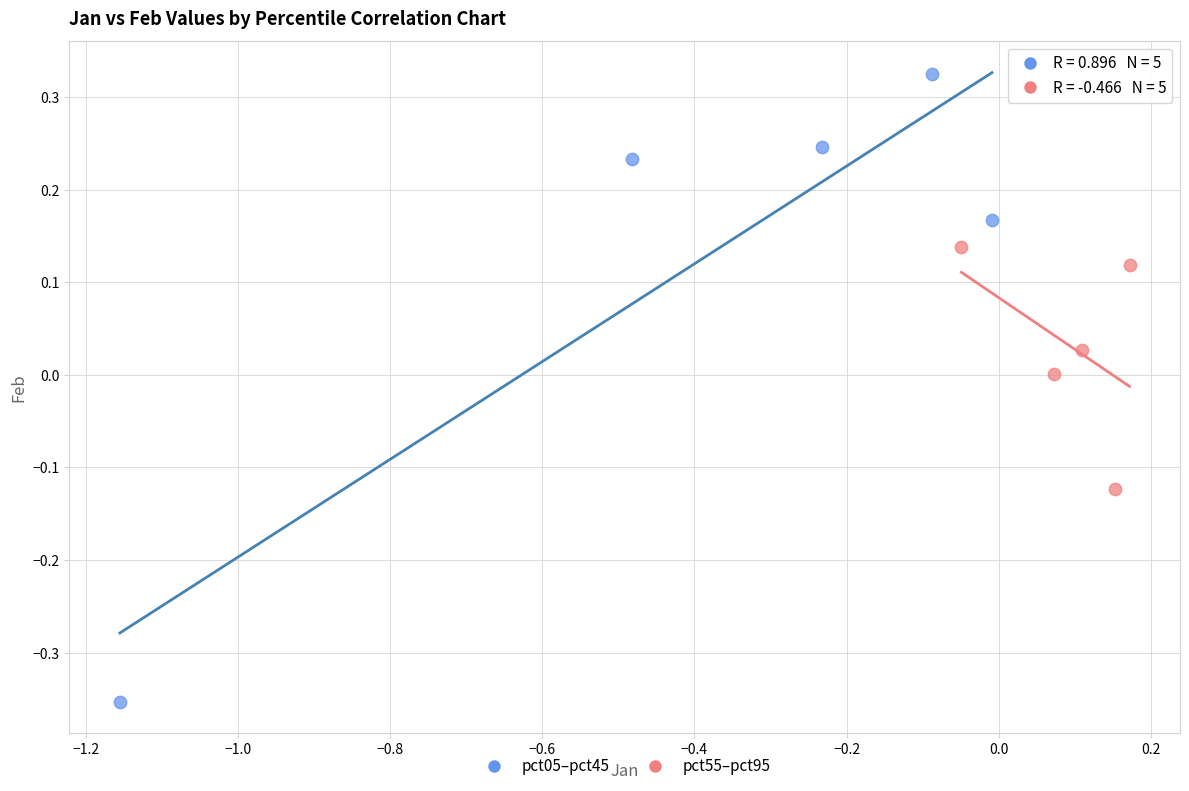

Which series contains the highest Y value?

pct05–pct45